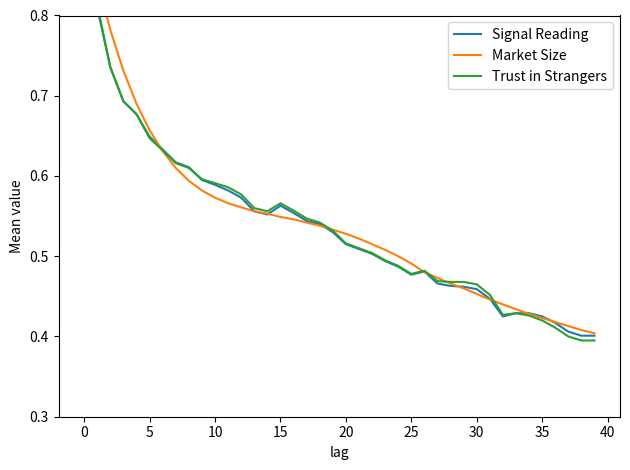

True or false: Market Size has more than 2 interior local peaks.

False